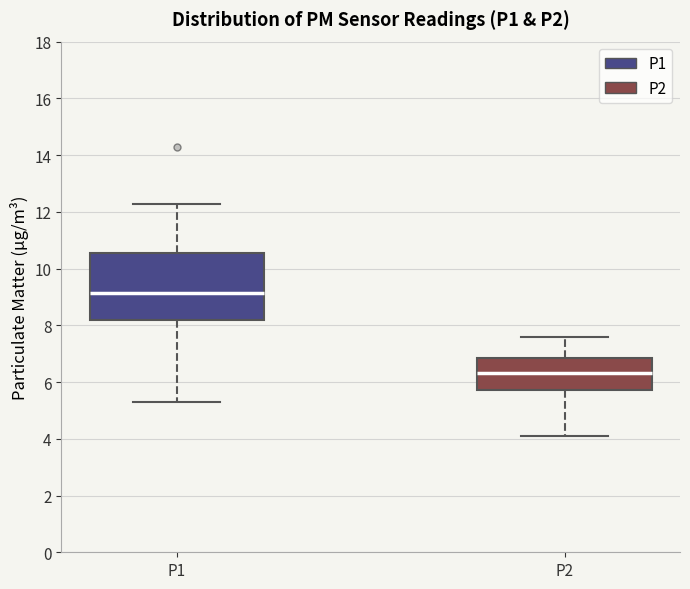

Reading left to right, read every box against the y-axis: the position of its median line, the range the box covers, and the ends of its whiskers. The values are not printed on the chart, so give them approximately, as read against the axis.

P1: median 9.2, box 8.2 to 10.6, whiskers 5.4 to 12.2
P2: median 6.4, box 5.8 to 6.8, whiskers 4.2 to 7.6